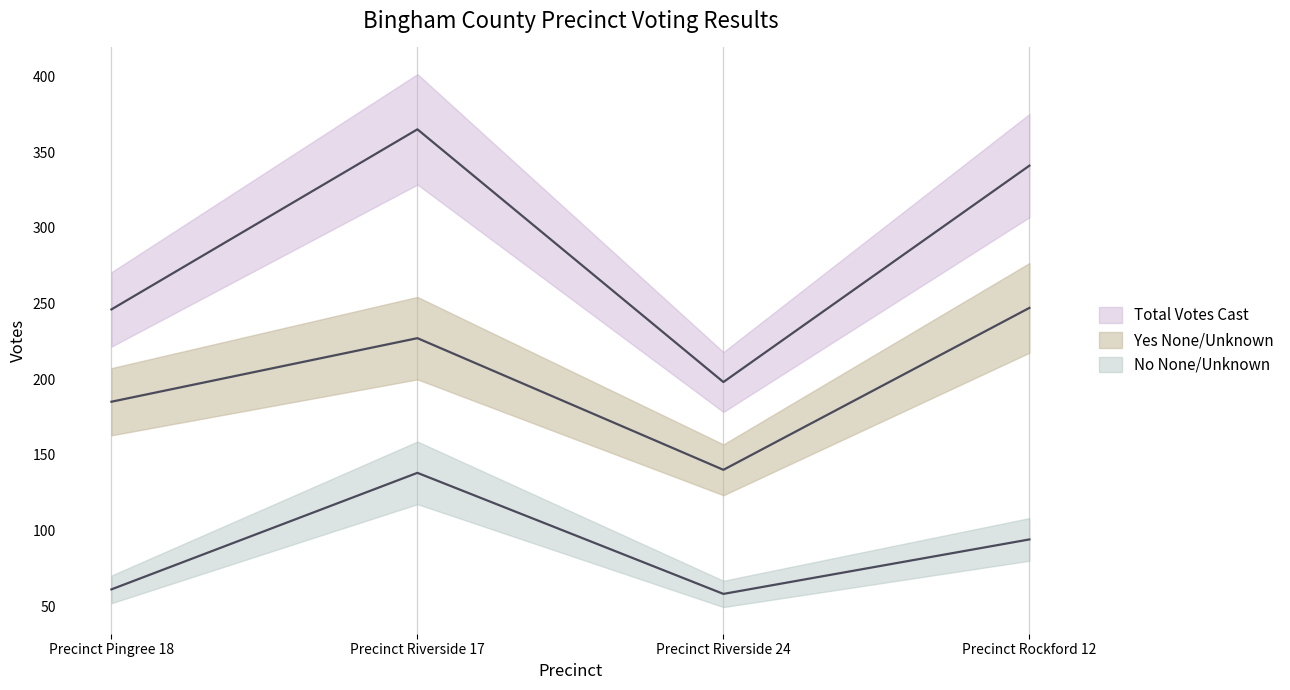

At which category is the sum across all series the highest?

Precinct Riverside 17